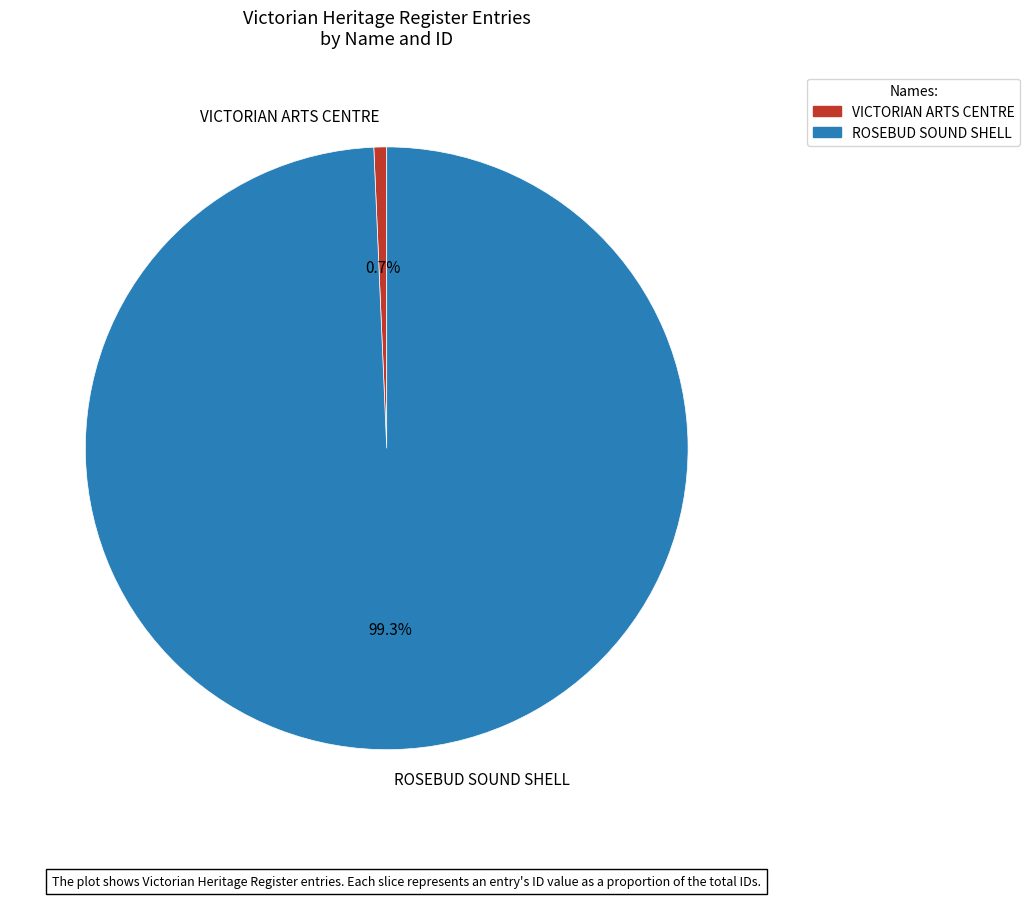

How many segments does this pie chart have?

2